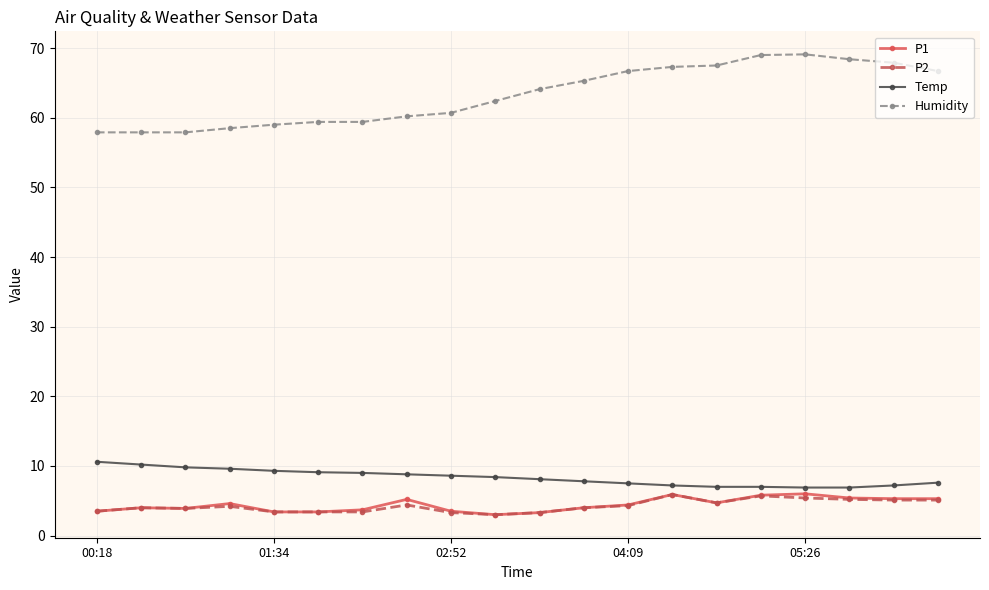

Which series has the widest spread of values?

Humidity